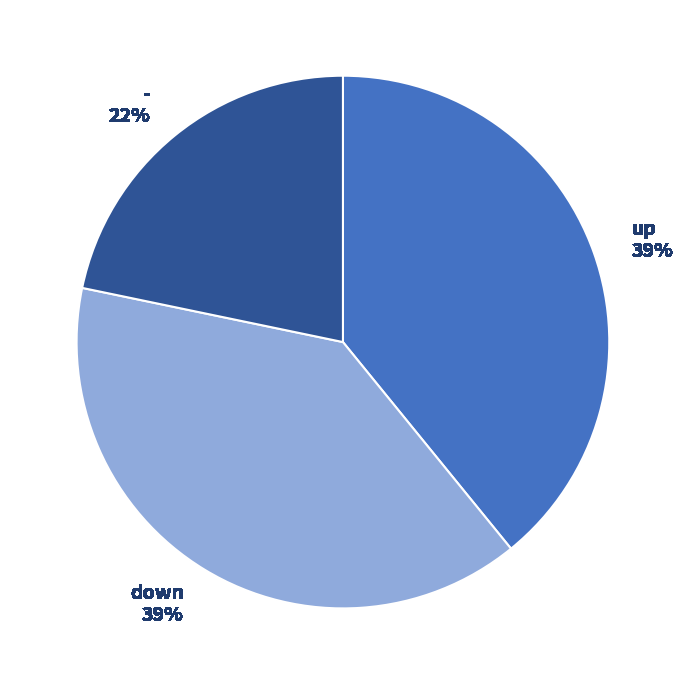

What is the smallest slice in the pie chart?

-